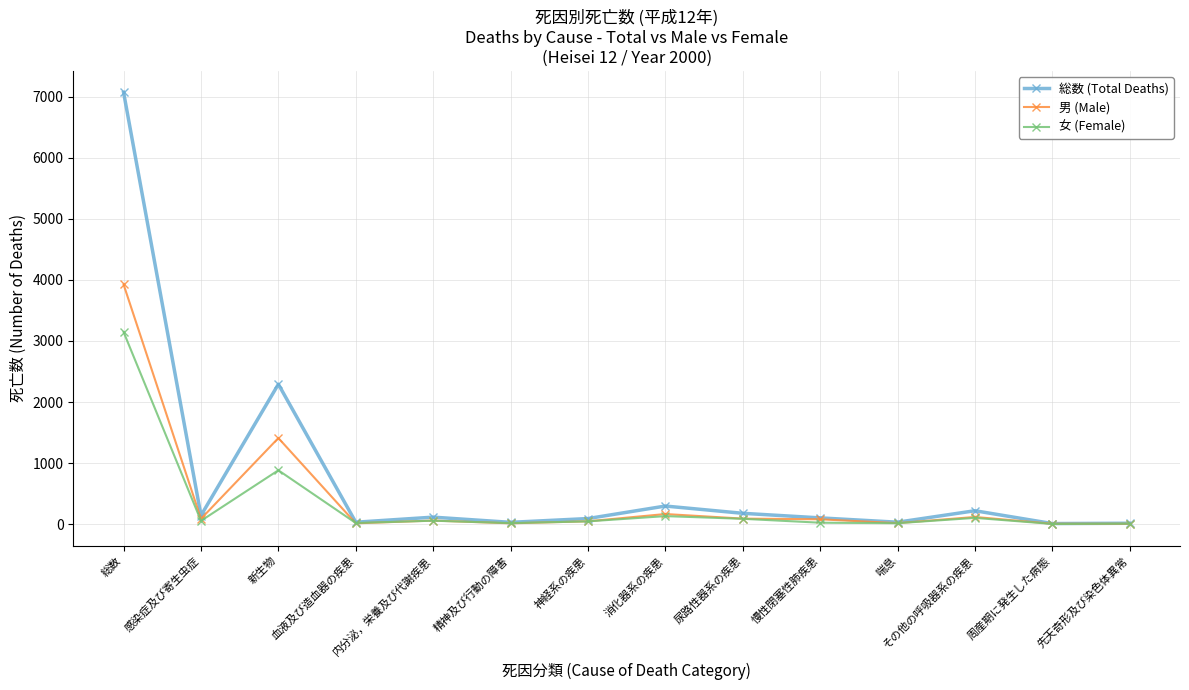

Where is 総数 (Total Deaths) nearest to the value 3541?

新生物